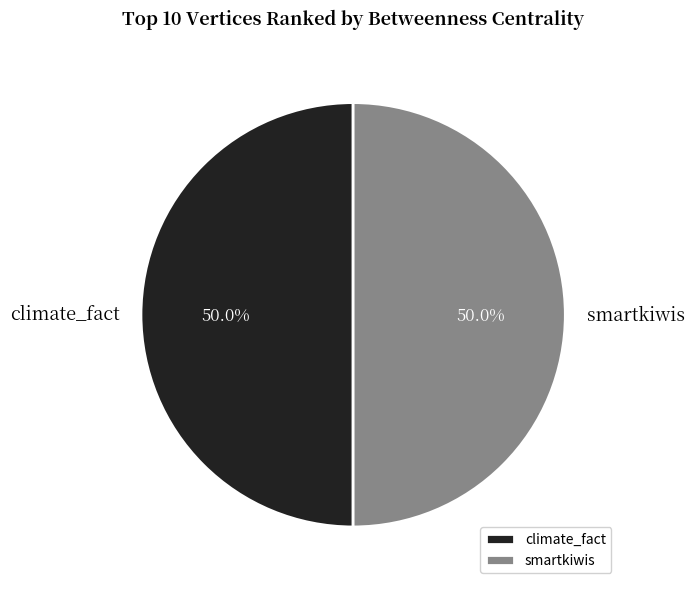

What is the total percentage of smartkiwis and climate_fact?

100.0%